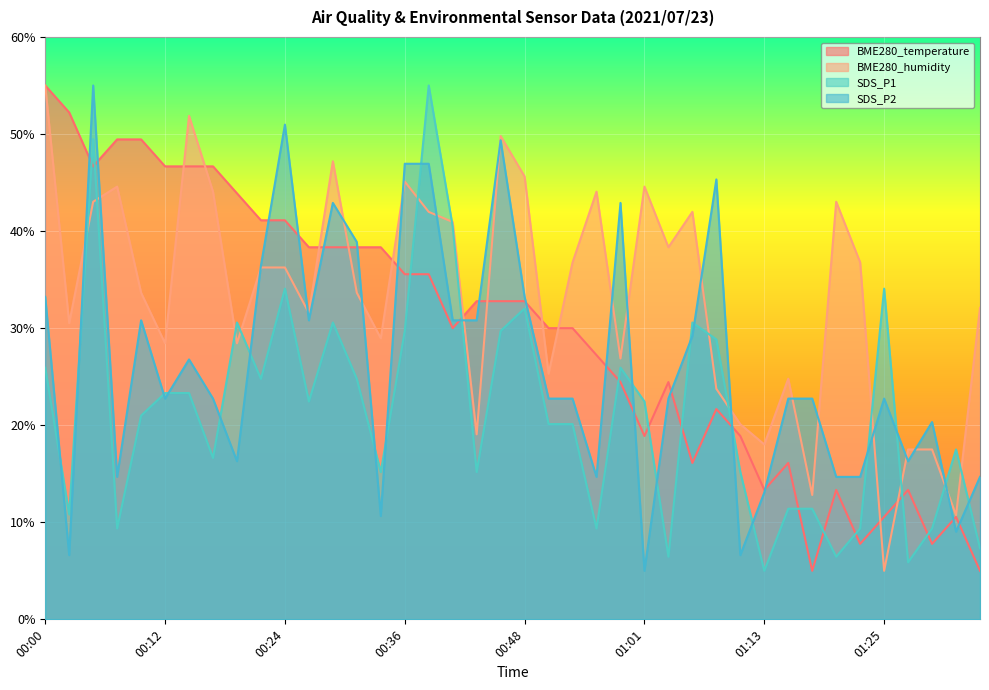

What is the total value across all series at 01:15?

75.0